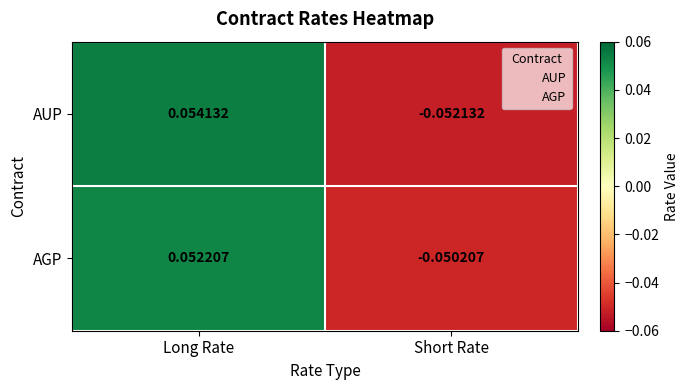

Which label corresponds to the largest value in the chart?

Long Rate